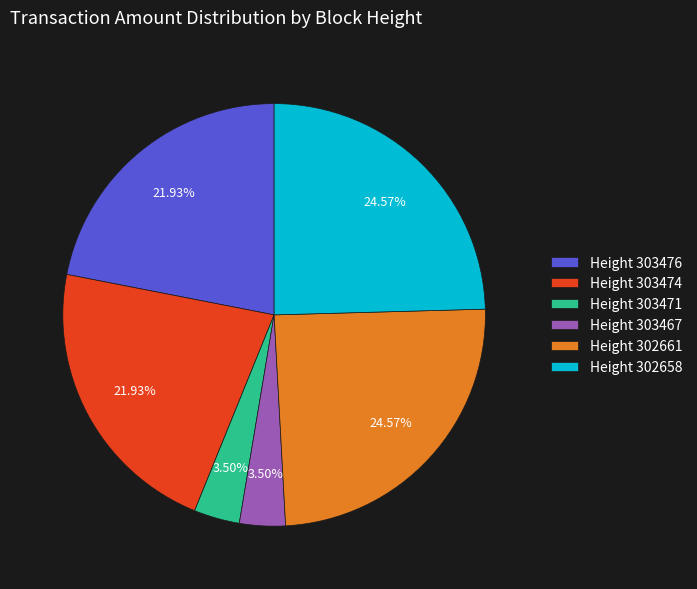

Which has a higher value, Height 303476 or Height 302661?

Height 302661